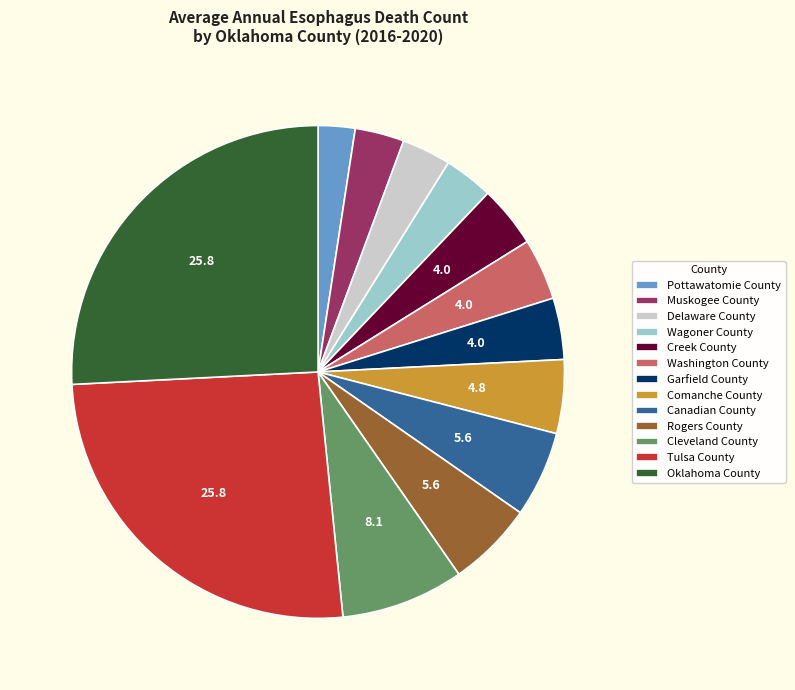

Approximately how many times larger is the value at Pottawatomie County compared to Garfield County?

0.6